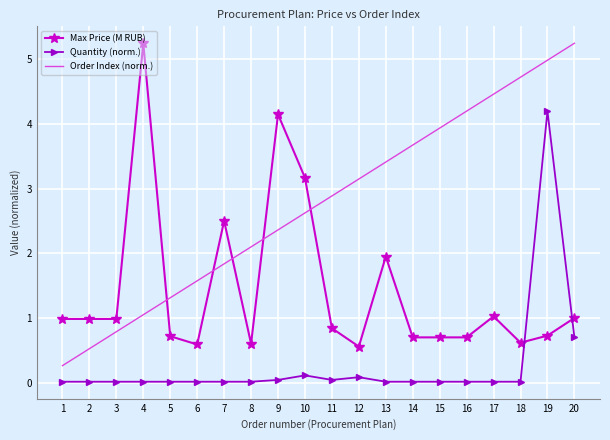

Between 6 and 9, which series saw the biggest shift?

Max Price (M RUB)